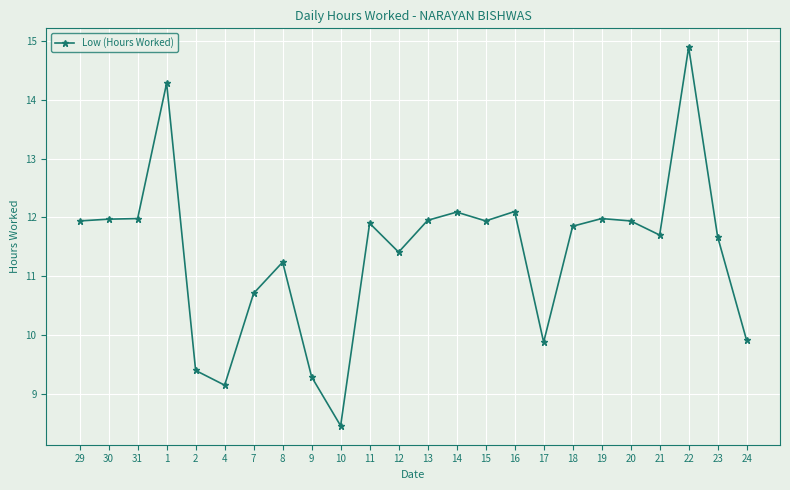

The chart shows a value of 16.8 at 18. True or false?

False